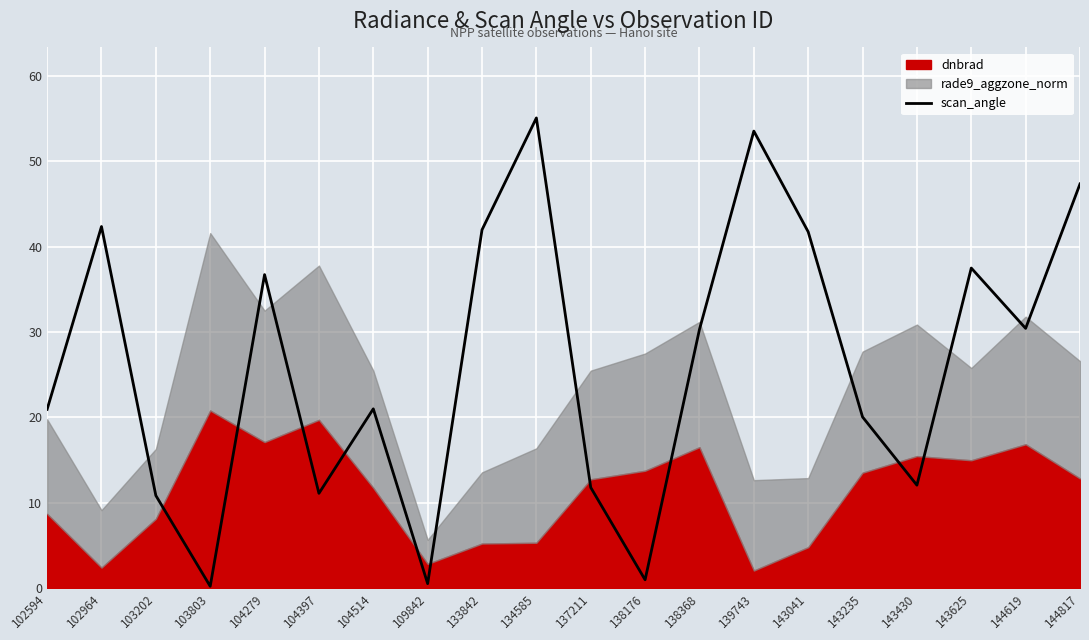

Rank the categories by value from highest to lowest.

134585, 139743, 144817, 102964, 133842, 143041, 143625, 104279, 144619, 138368, 104514, 102594, 143235, 143430, 137211, 104397, 103202, 138176, 109842, 103803